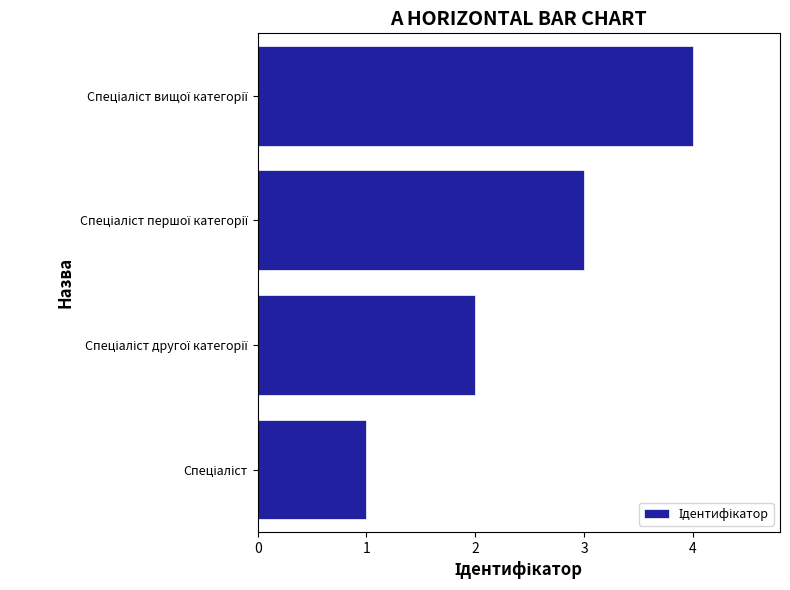

What is the greatest value displayed?

4